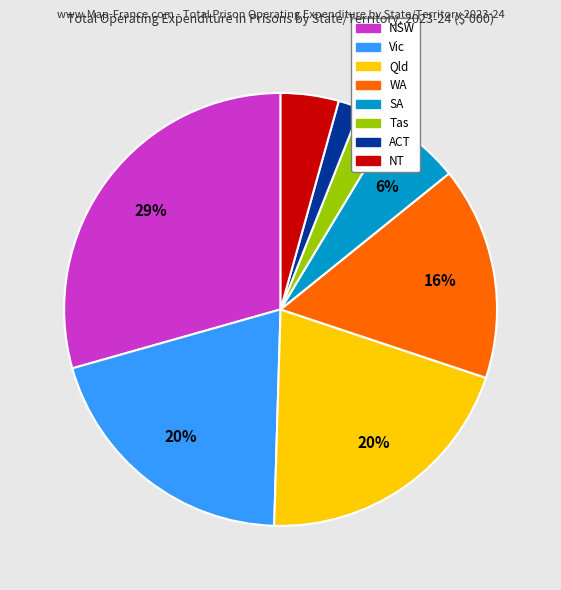

How many segments does this pie chart have?

8